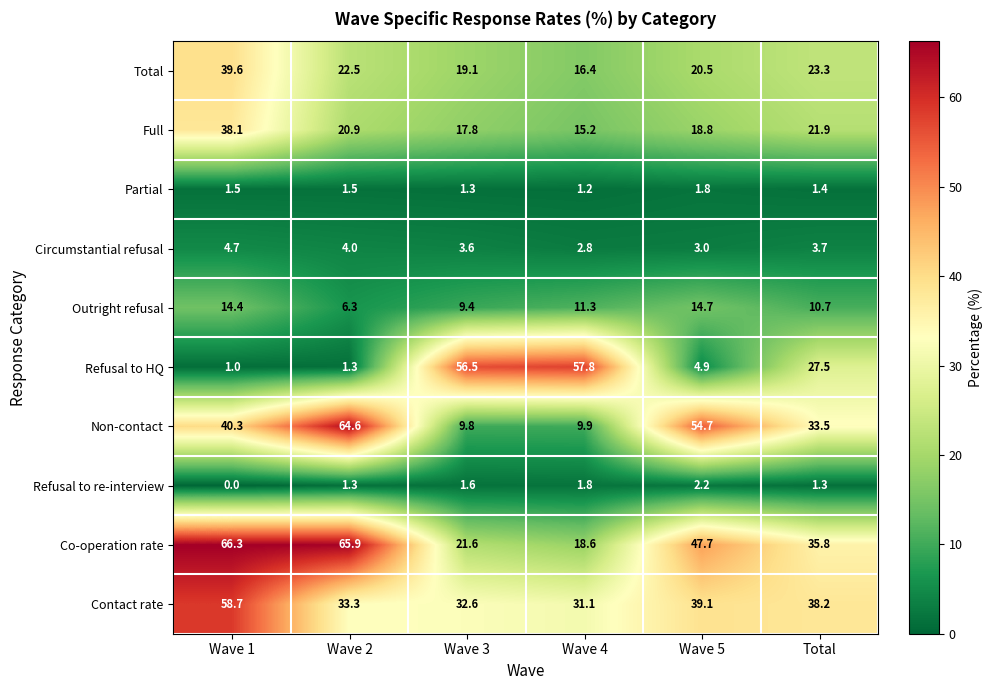

At which label is Refusal to HQ closest to 29?

Total